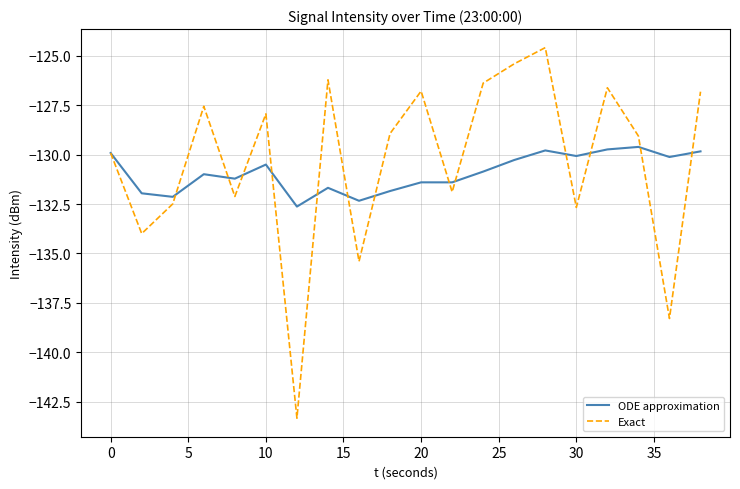

Which series has the largest range (max minus min)?

Exact